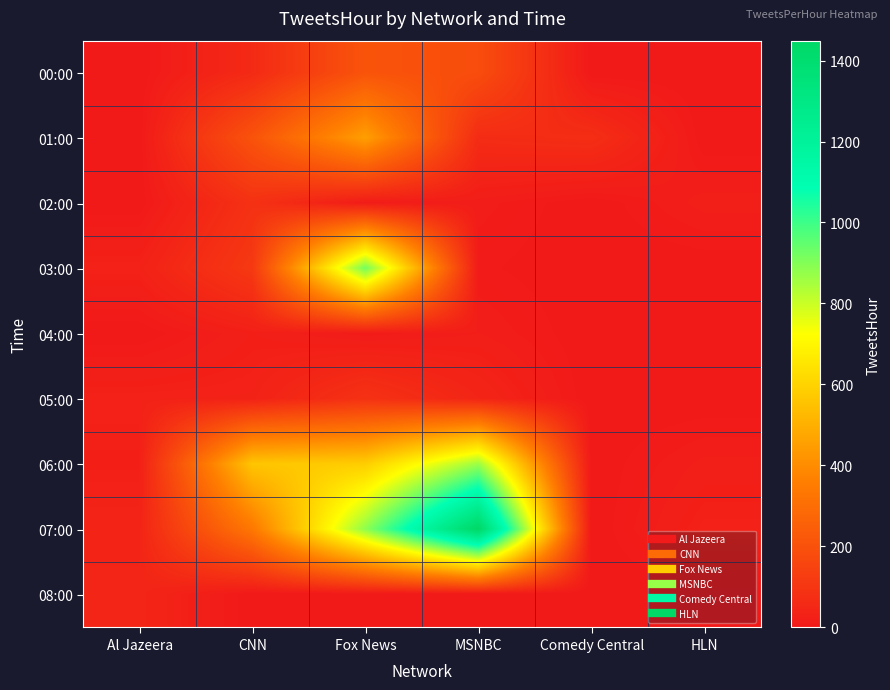

Reading right to left, what are all the values shown in this chart?

00:00: HLN=0	Comedy Central=0	MSNBC=184	Fox News=209	CNN=60	Al Jazeera=0
01:00: HLN=0	Comedy Central=74	MSNBC=66	Fox News=454	CNN=206	Al Jazeera=1
02:00: HLN=20	Comedy Central=0	MSNBC=14	Fox News=9	CNN=86	Al Jazeera=0
03:00: HLN=0	Comedy Central=0	MSNBC=7	Fox News=923	CNN=112	Al Jazeera=31
04:00: HLN=0	Comedy Central=0	MSNBC=17	Fox News=8	CNN=23	Al Jazeera=0
05:00: HLN=0	Comedy Central=0	MSNBC=43	Fox News=88	CNN=32	Al Jazeera=31
06:00: HLN=19	Comedy Central=0	MSNBC=865	Fox News=585	CNN=563	Al Jazeera=24
07:00: HLN=30	Comedy Central=0	MSNBC=1449	Fox News=884	CNN=337	Al Jazeera=39
08:00: HLN=0	Comedy Central=0	MSNBC=0	Fox News=0	CNN=0	Al Jazeera=45